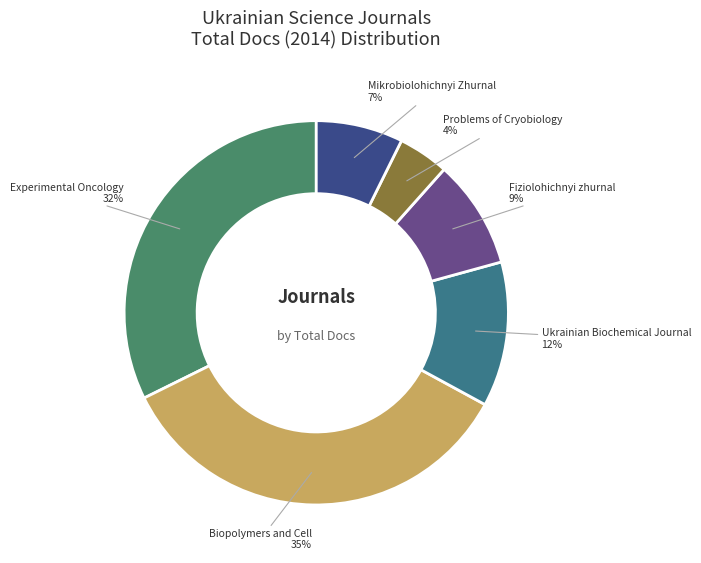

Rank the categories by value from highest to lowest.

Biopolymers and Cell, Experimental Oncology, Ukrainian Biochemical Journal, Fiziolohichnyi zhurnal, Mikrobiolohichnyi Zhurnal, Problems of Cryobiology